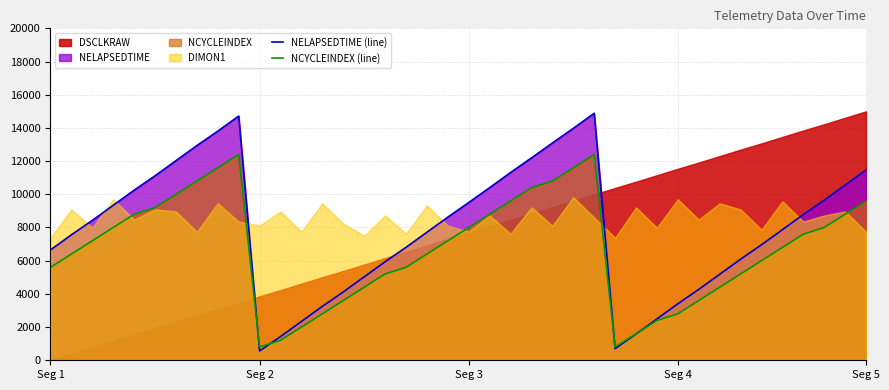

What is the maximum value for NCYCLEINDEX (line)?

12400